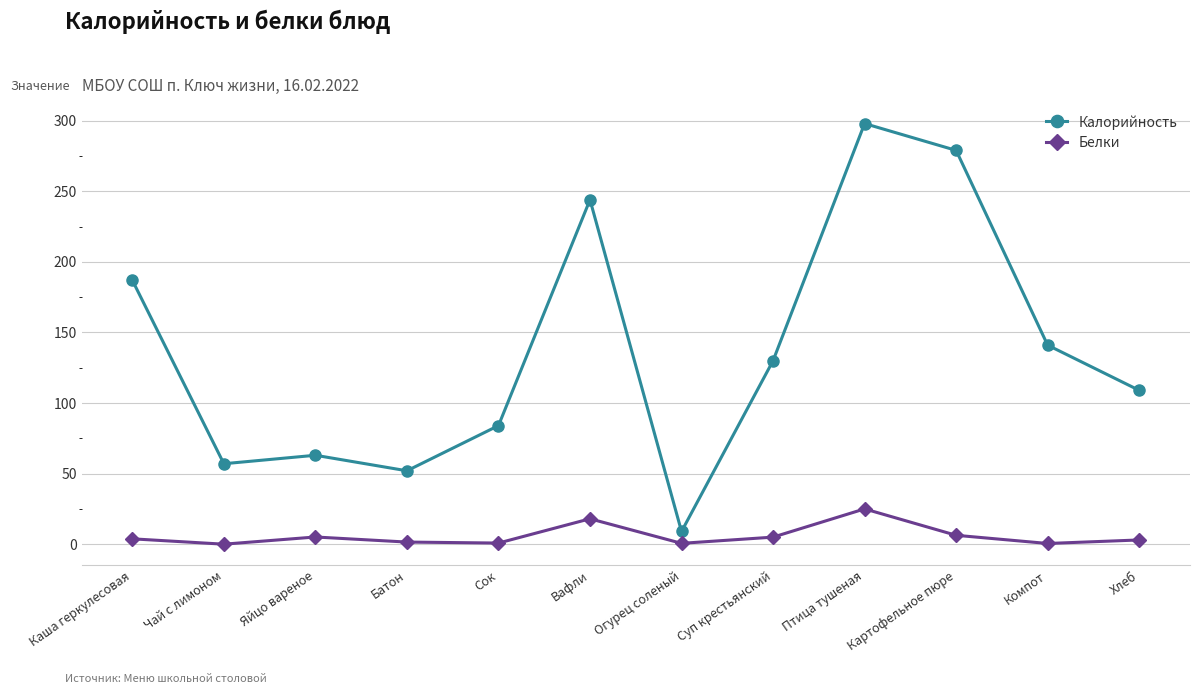

At which category does Белки reach its first local valley?

Чай с лимоном